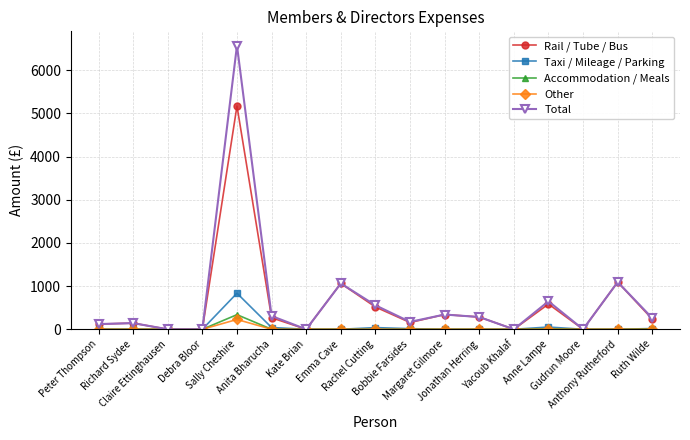

What is the maximum value for Rail / Tube / Bus?

5172.1